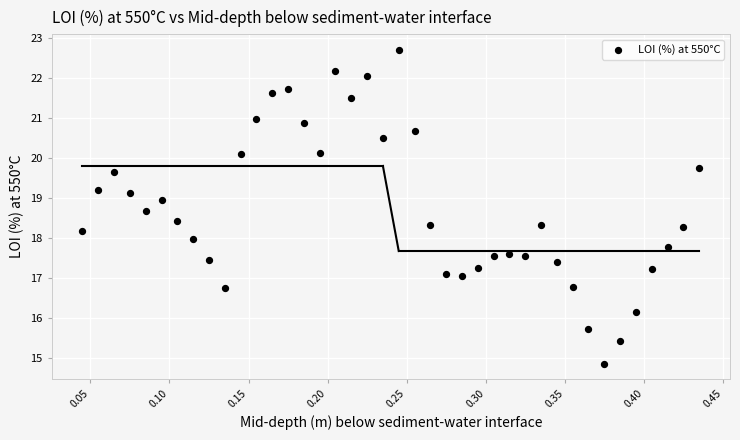

What is the range of X values (max minus min)?

0.4